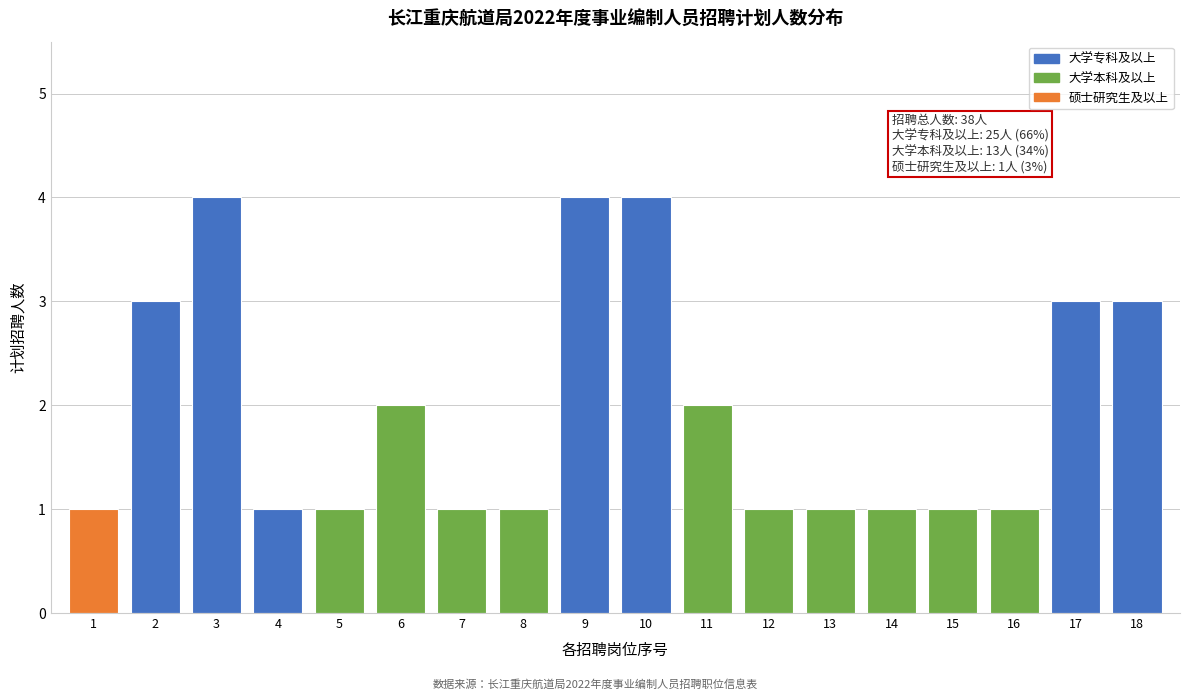

Reading left to right, list all the values displayed in this chart.

1=1	2=3	3=4	4=1	5=1	6=2	7=1	8=1	9=4	10=4	11=2	12=1	13=1	14=1	15=1	16=1	17=3	18=3